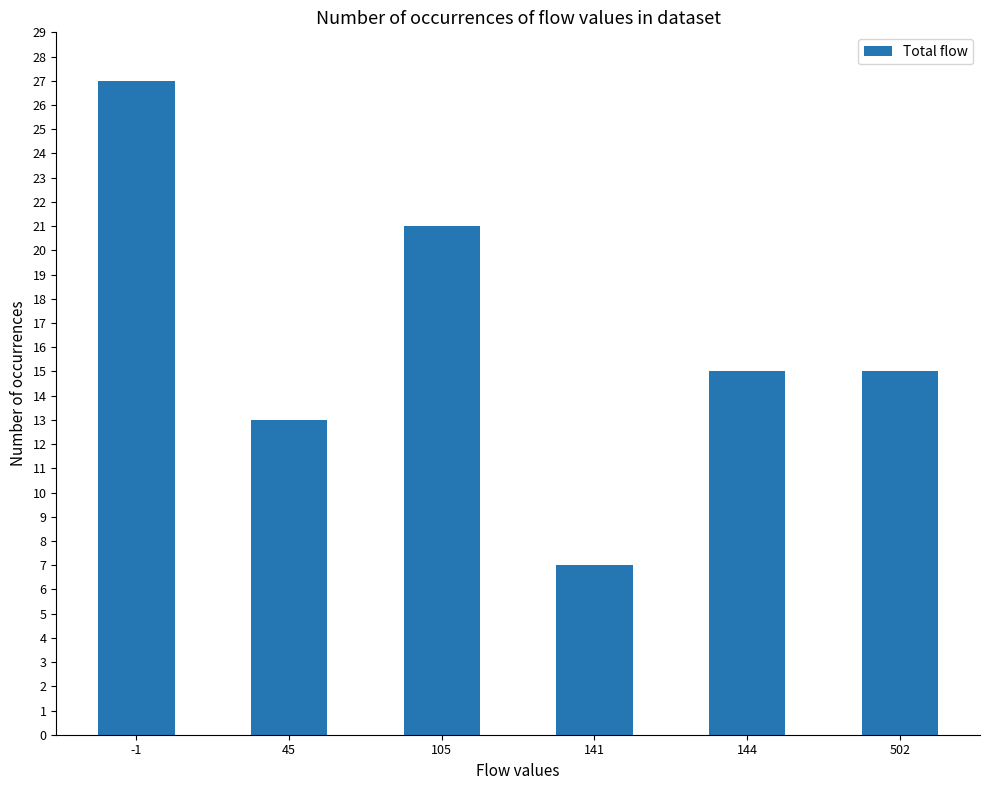

Where does the data first go above 15?

-1